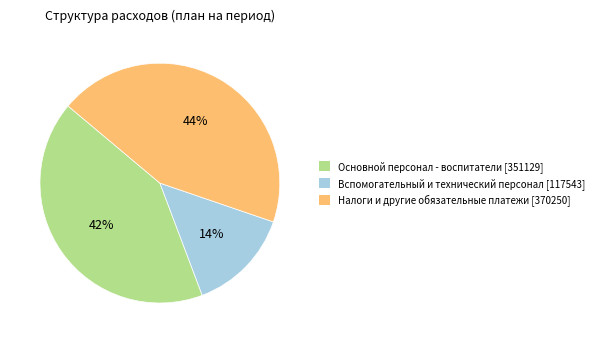

Rank the categories by value from lowest to highest.

Вспомогательный и технический персонал, Основной персонал - воспитатели, Налоги и другие обязательные платежи